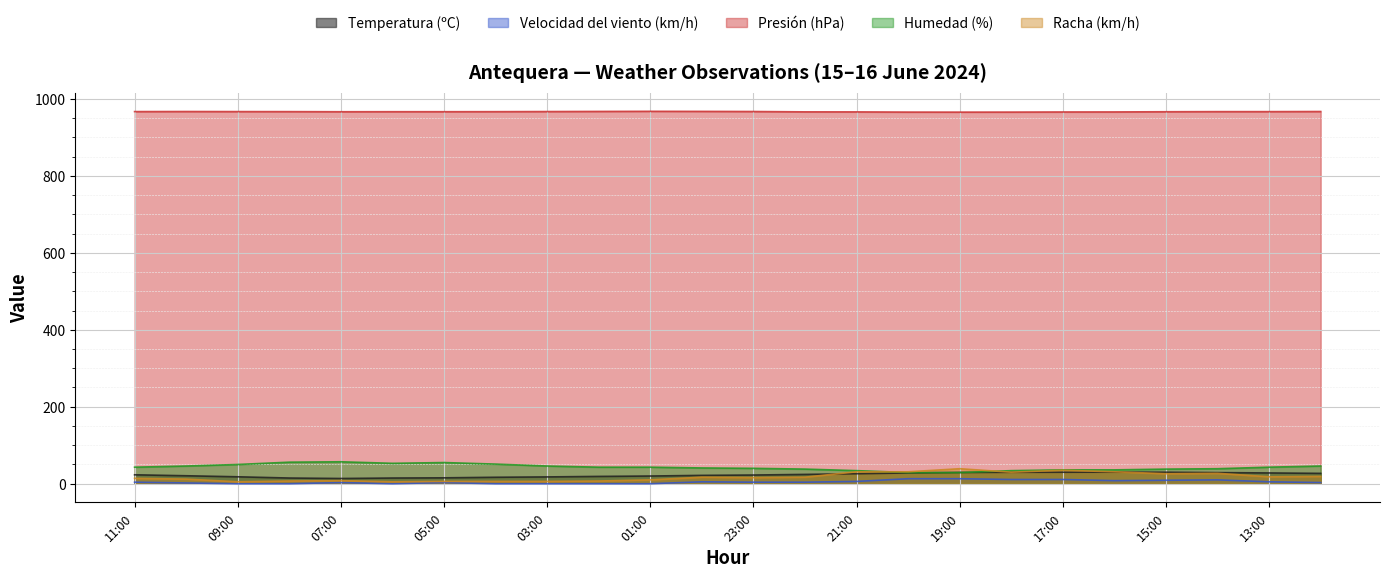

Reading left to right, what are all the values shown in this chart?

Temperatura (ºC): 23.2	20.7	18.0	14.8	13.6	14.8	15.3	16.8	17.7	19.0	20.0	21.7	22.6	24.2	26.0	28.0	29.3	29.8	29.9	30.2	29.9	28.9	28.0	26.9
Velocidad del viento (km/h): 4.0	2.0	0.0	0.0	3.0	0.0	3.0	0.0	0.0	0.0	0.0	5.0	4.0	4.0	6.0	13.0	13.0	11.0	11.0	8.0	9.0	10.0	5.0	3.0
Presión (hPa): 966.8	967.0	966.8	966.7	966.4	966.5	966.5	966.6	966.9	967.2	967.5	967.3	967.0	966.1	966.0	965.5	965.4	965.5	965.8	965.9	966.4	966.7	966.7	967.0
Humedad (%): 43.0	46.0	50.0	56.0	57.0	53.0	55.0	51.0	46.0	43.0	43.0	41.0	40.0	38.0	34.0	29.0	29.0	34.0	36.0	36.0	38.0	39.0	43.0	46.0
Racha (km/h): 14.0	12.0	5.0	7.0	8.0	5.0	6.0	6.0	6.0	7.0	10.0	17.0	16.0	17.0	31.0	31.0	39.0	30.0	35.0	31.0	26.0	27.0	18.0	19.0